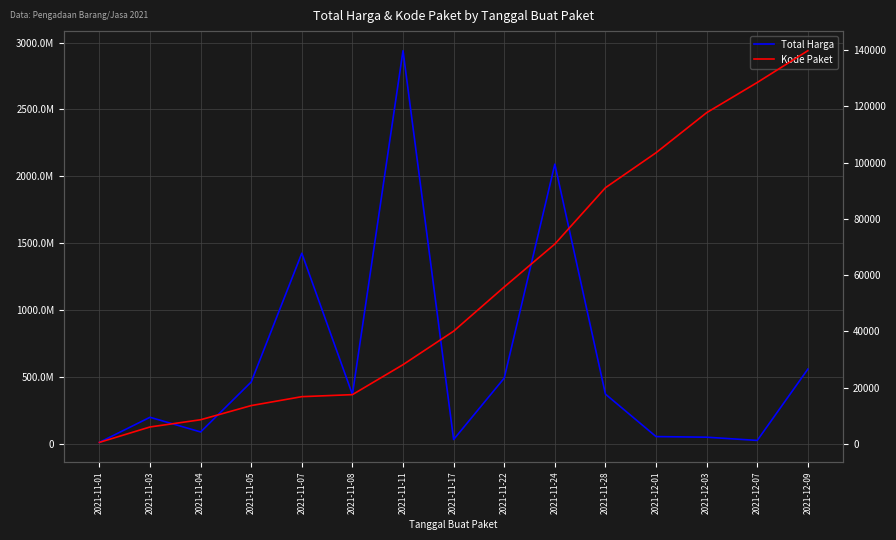

The Kode Paket series shows 144534 at 2021-11-28. True or false?

False